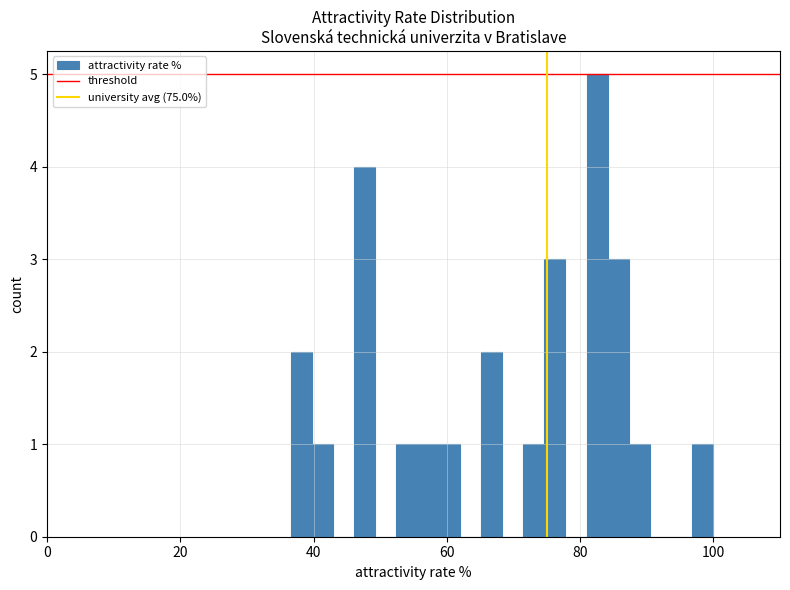

Read against the x-axis, roughly where is the centre of the tallest bar?

82